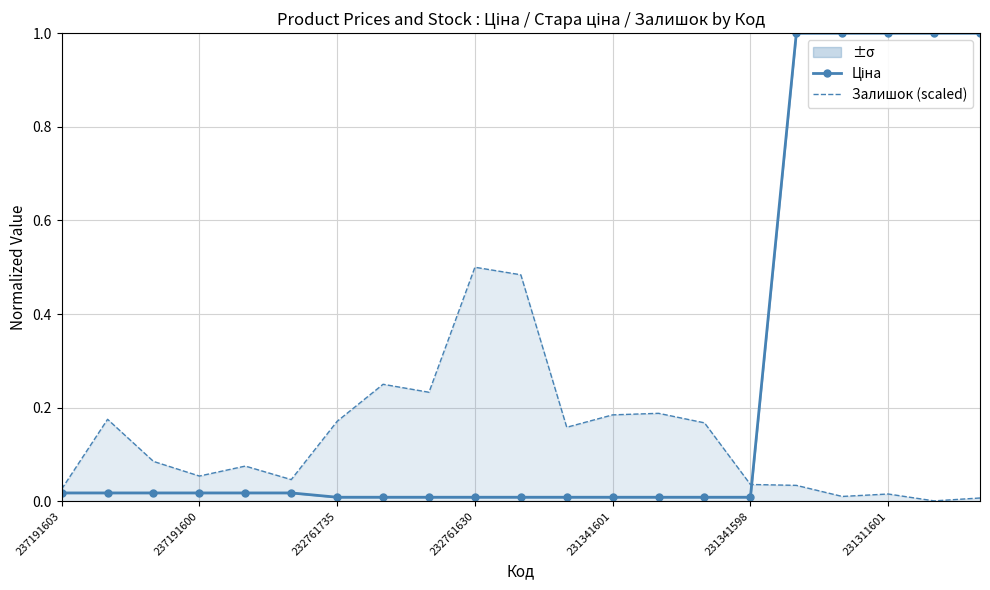

Is it true that Залишок (scaled) equals 0.1 at 232761735?

False